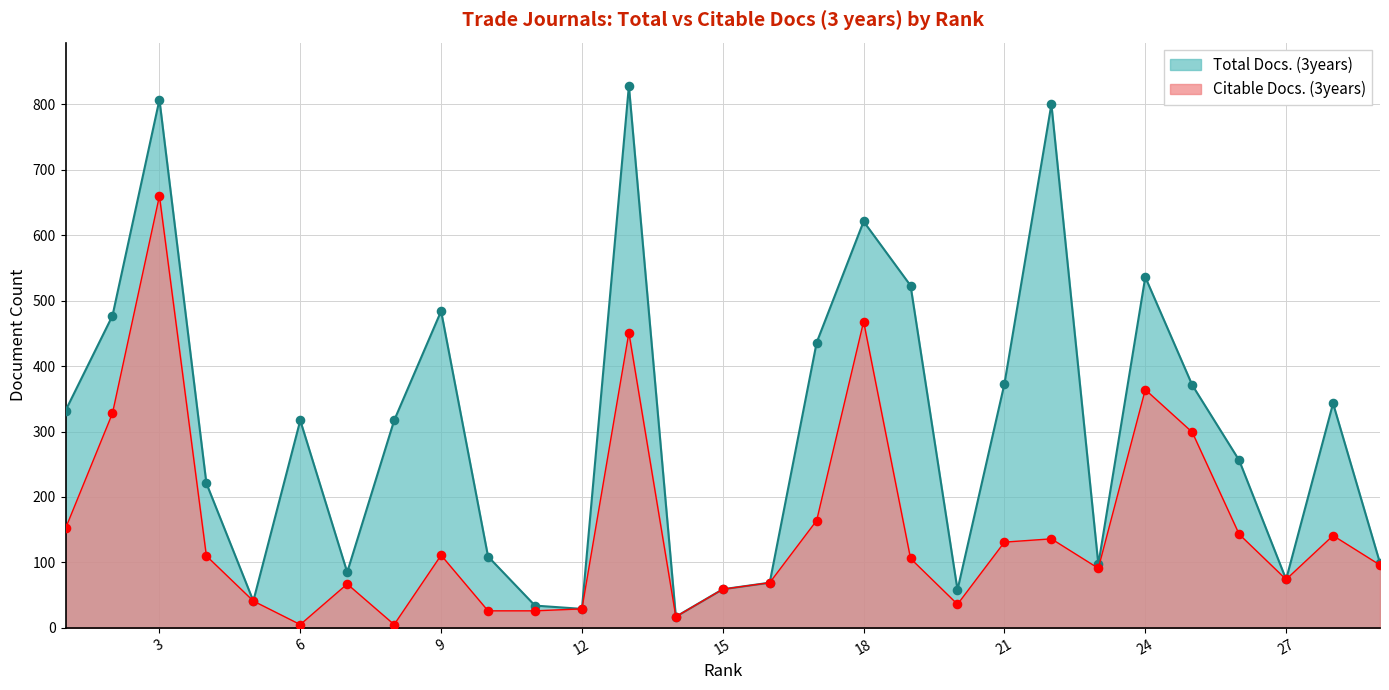

At which category is the sum across all series the highest?

3